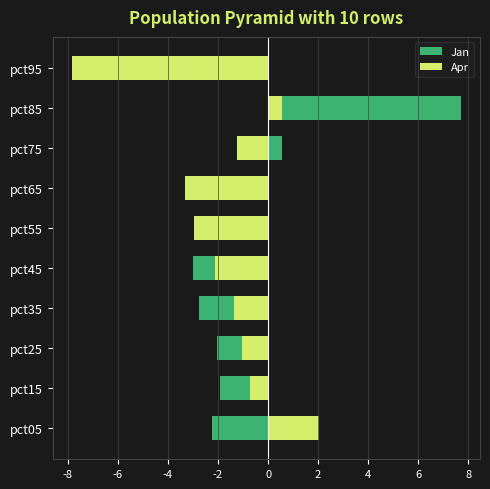

What is the minimum value for Jan?

-3.0